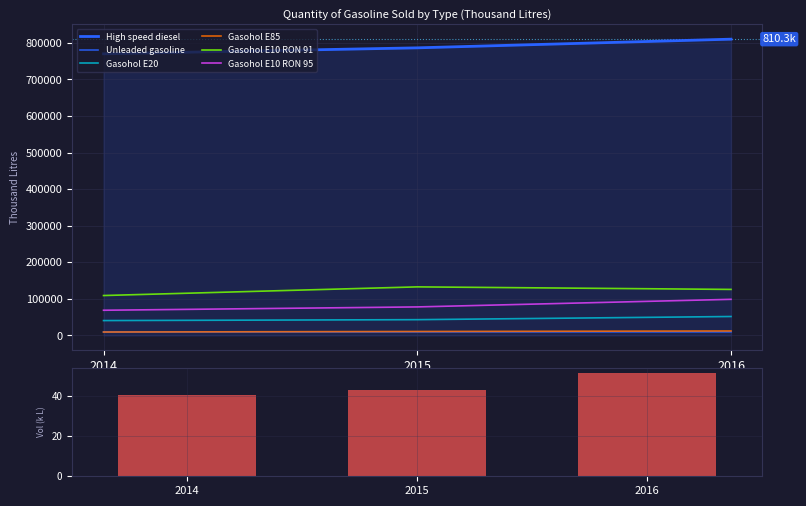

Reading left to right, list all the values displayed in this chart.

High speed diesel: 770218.2	786545.2	810268.0
Unleaded gasoline: 9506.3	9747.0	9708.0
Gasohol E20: 40685.6	43156.3	51789.0
Gasohol E85: 9351.1	10827.7	12308.0
Gasohol E10 RON 91: 109161.0	132820.9	125893.0
Gasohol E10 RON 95: 68904.0	78019.2	98763.0